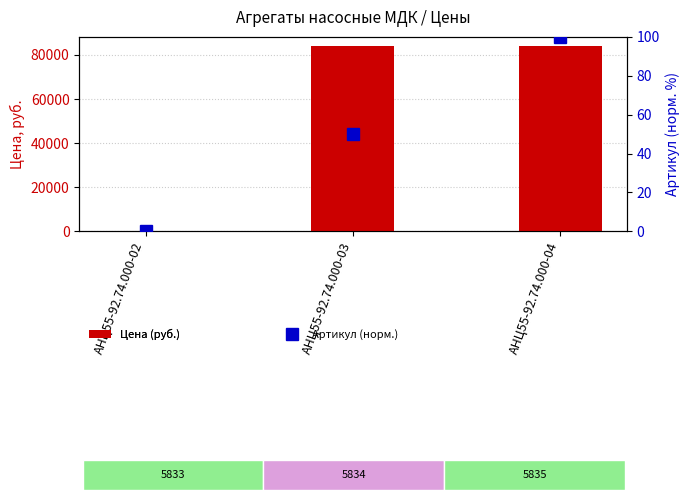

Rank the series by their maximum value, from lowest to highest.

Артикул (норм.), Цена (руб.)